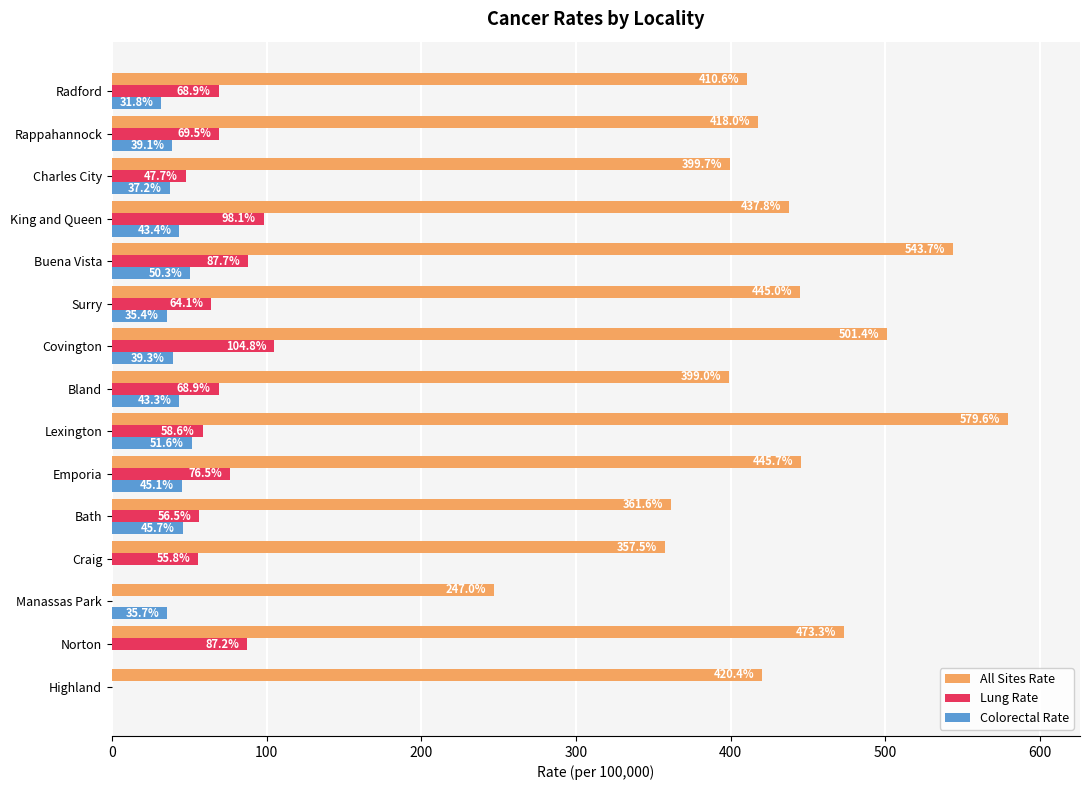

How many values in the All Sites Rate series exceed 420?

8